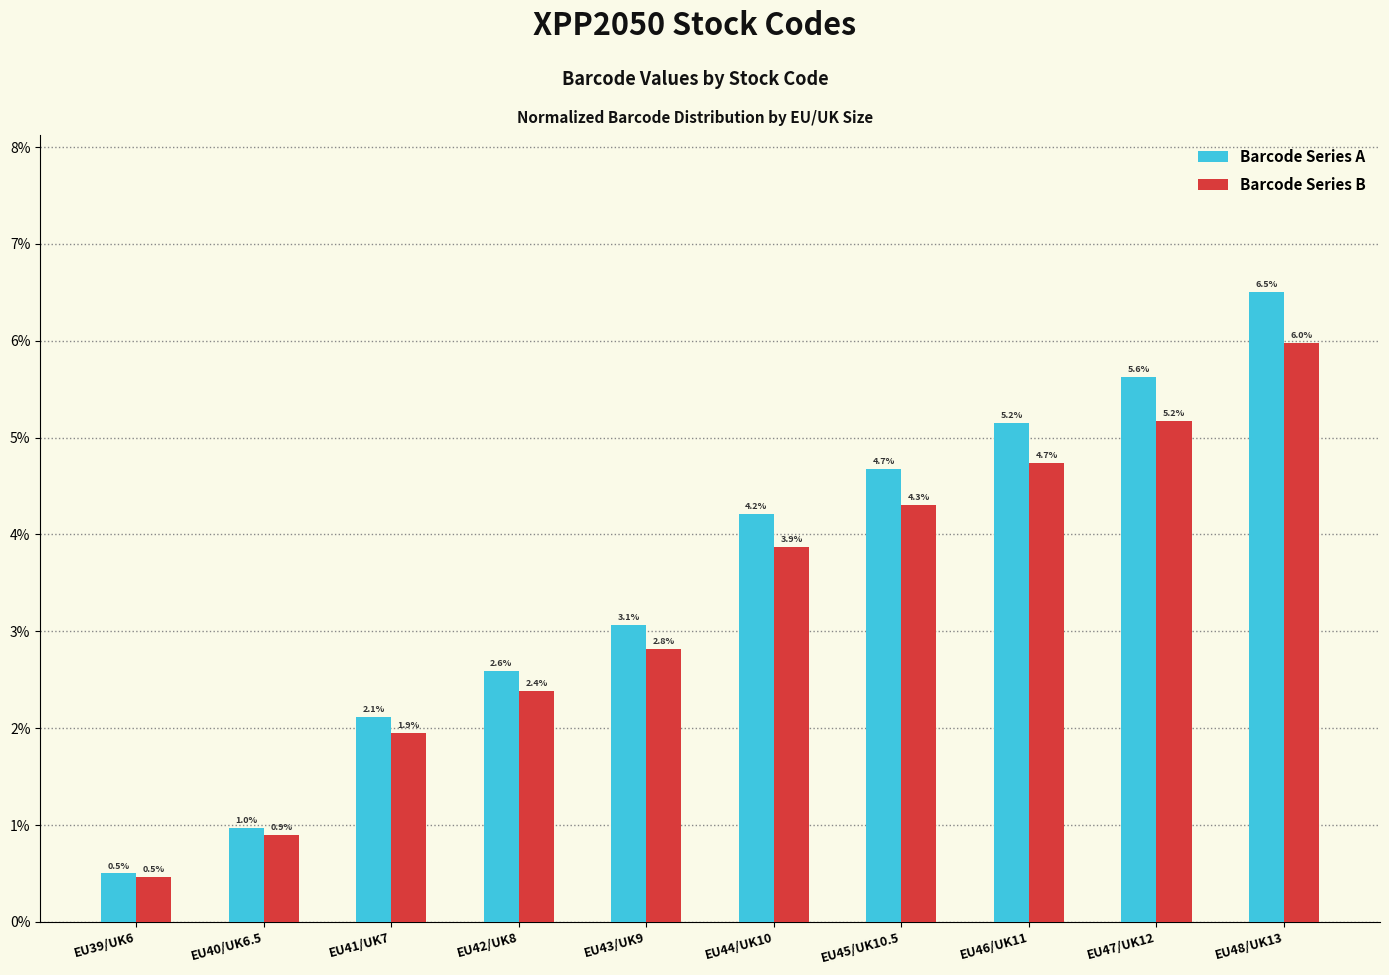

Reading left to right, what are all the values shown in this chart?

Barcode Series A: 0.0	0.0	0.0	0.0	0.0	0.0	0.0	0.1	0.1	0.1
Barcode Series B: 0.0	0.0	0.0	0.0	0.0	0.0	0.0	0.0	0.1	0.1